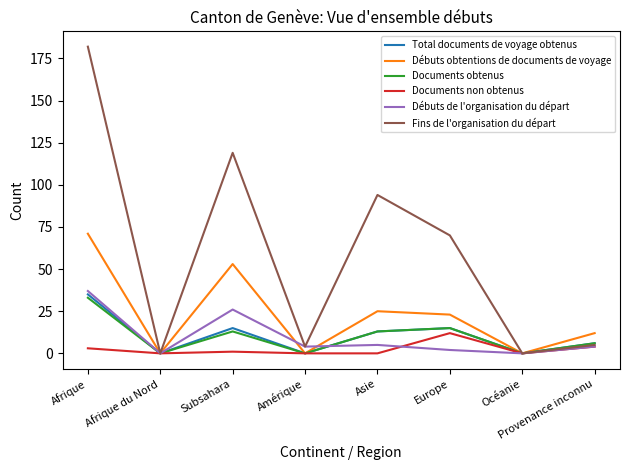

Which series has the widest spread of values?

Fins de l'organisation du départ